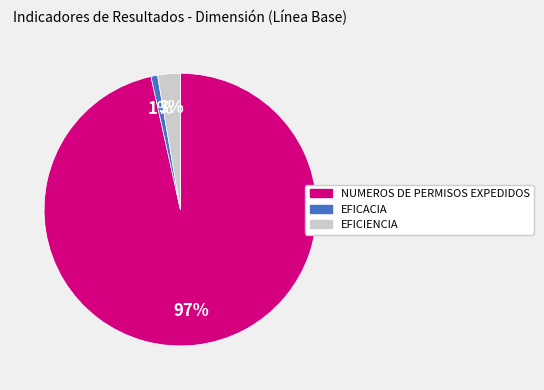

How many slices are in this pie chart?

3